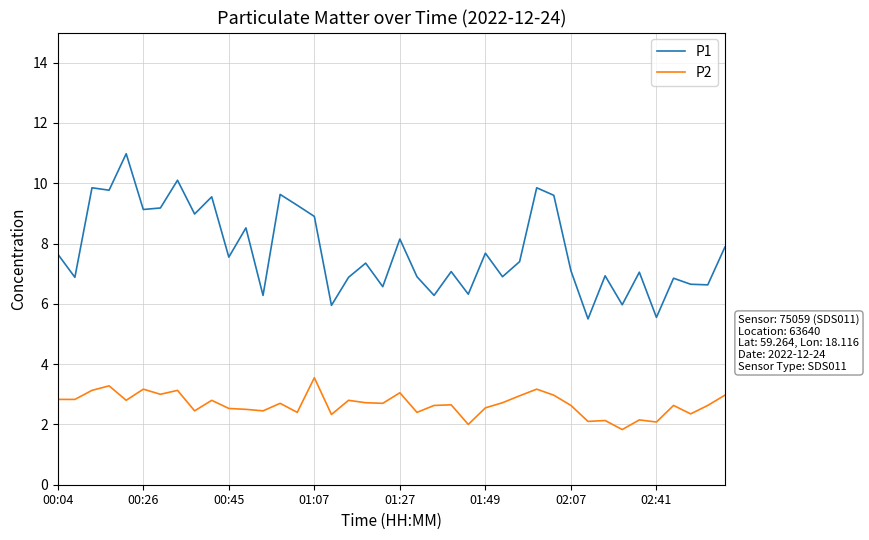

What is the minimum value shown in the chart?

1.8